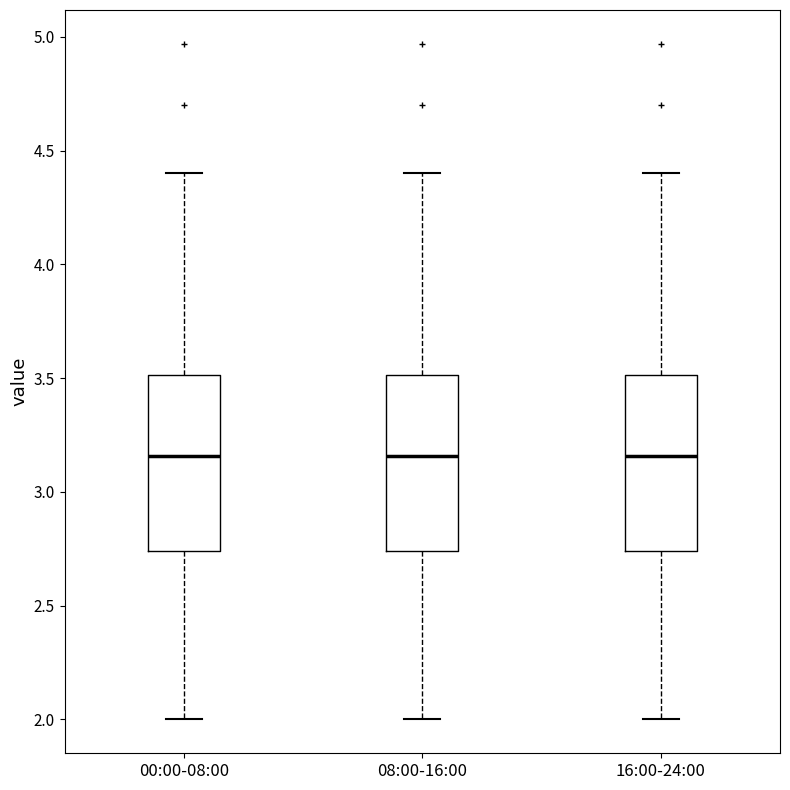

Reading left to right, transcribe this box plot: for each box, give where its median line is, the range the box spans, and where its two whiskers end, as read against the y-axis. The values are not printed on the chart, so give them approximately, as read against the axis.

00:00-08:00: median 3.15, box 2.75 to 3.50, whiskers 2.00 to 4.40
08:00-16:00: median 3.15, box 2.75 to 3.50, whiskers 2.00 to 4.40
16:00-24:00: median 3.15, box 2.75 to 3.50, whiskers 2.00 to 4.40